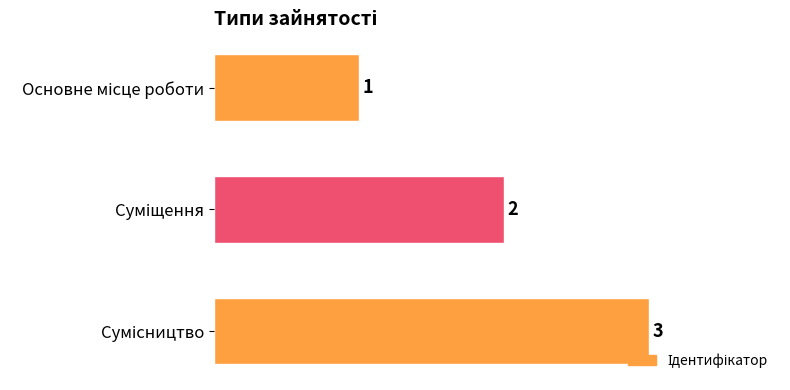

How many values are between 1 and 3?

3